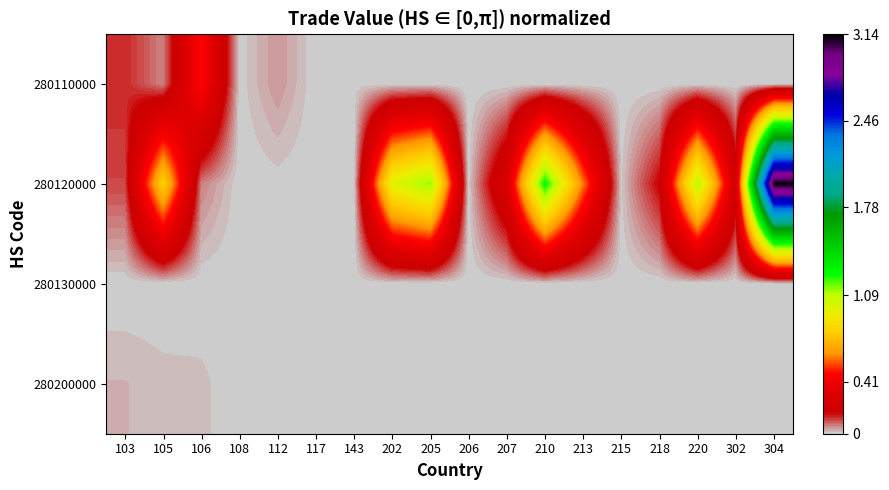

At which category is the sum across all series the highest?

304